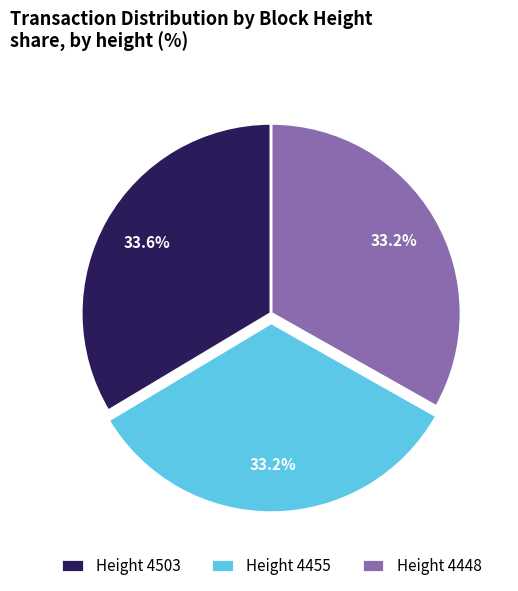

What is the ratio of the value at Height 4503 to the value at Height 4448?

1.0